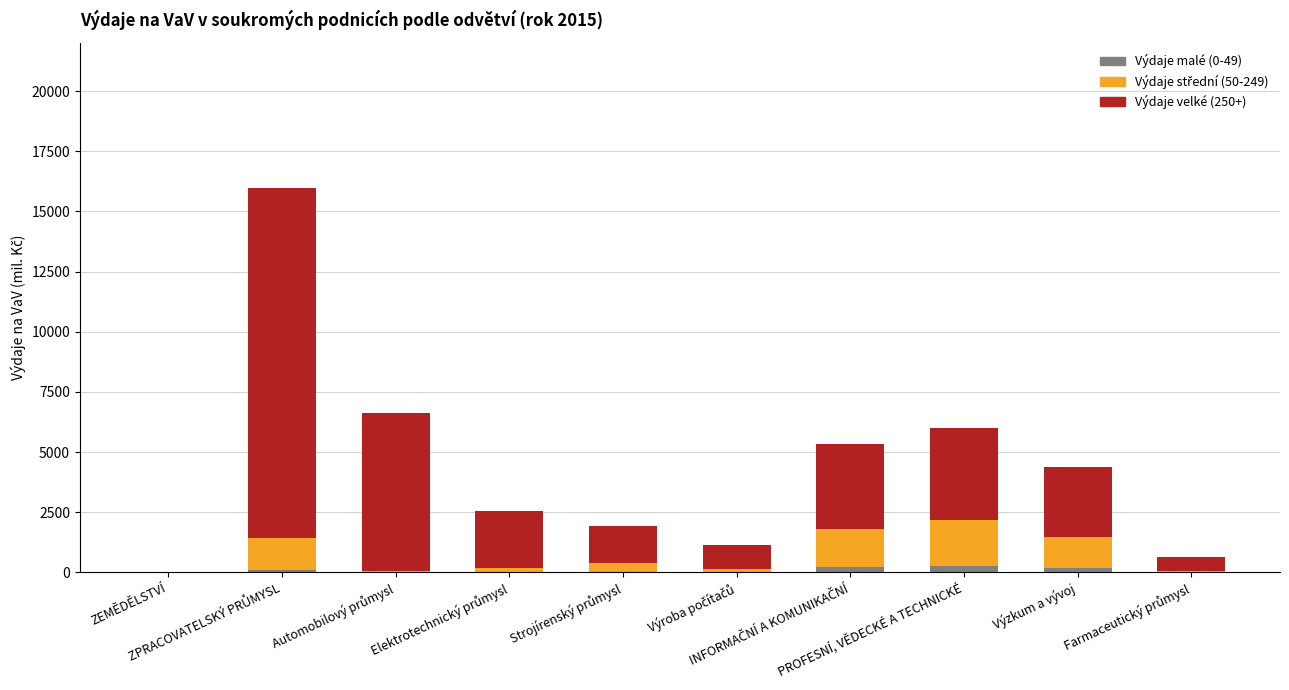

What is the sum of all Výdaje malé (0-49) values?

855.3